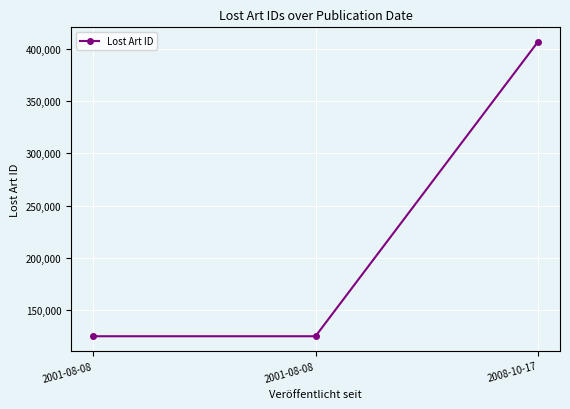

What is the value of the 3rd point from the left?

406269